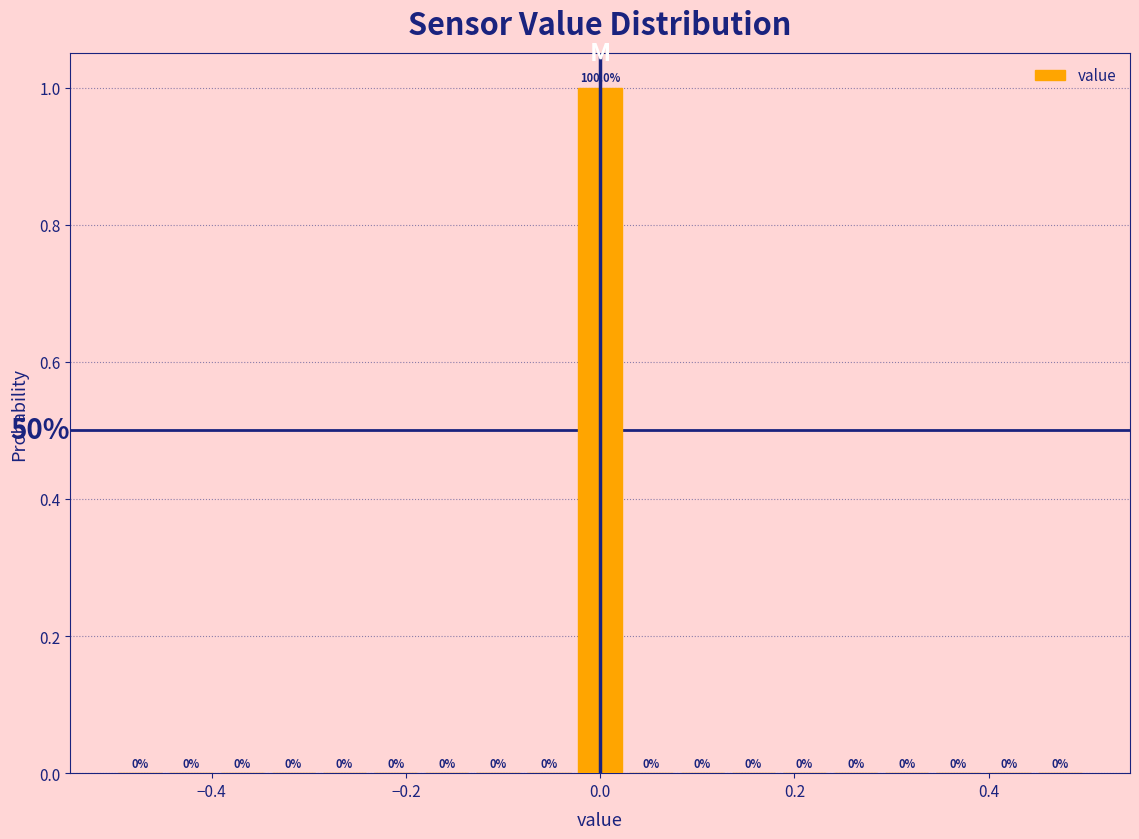

Read against the x-axis, roughly where is the centre of the tallest bar?

0.00